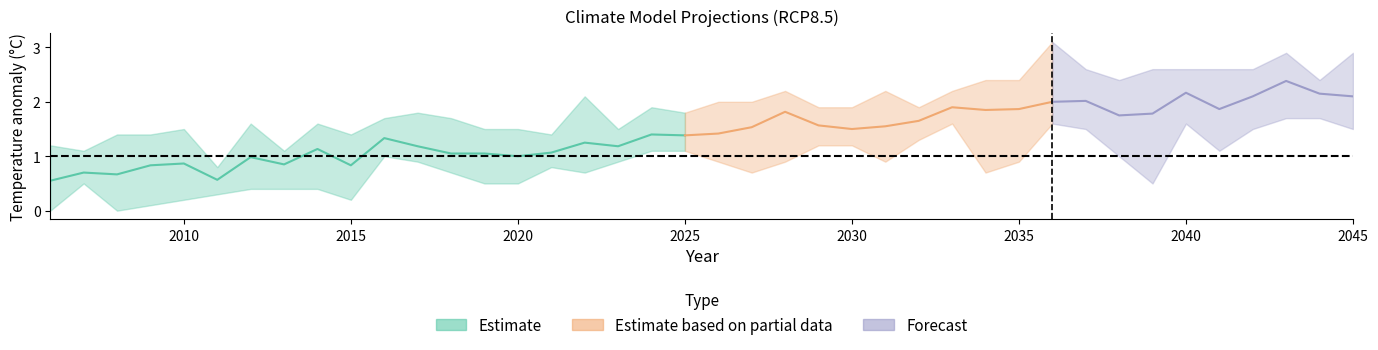

The HadGEM2.CC_RCP85 series shows 2.5 at 2043. True or false?

True